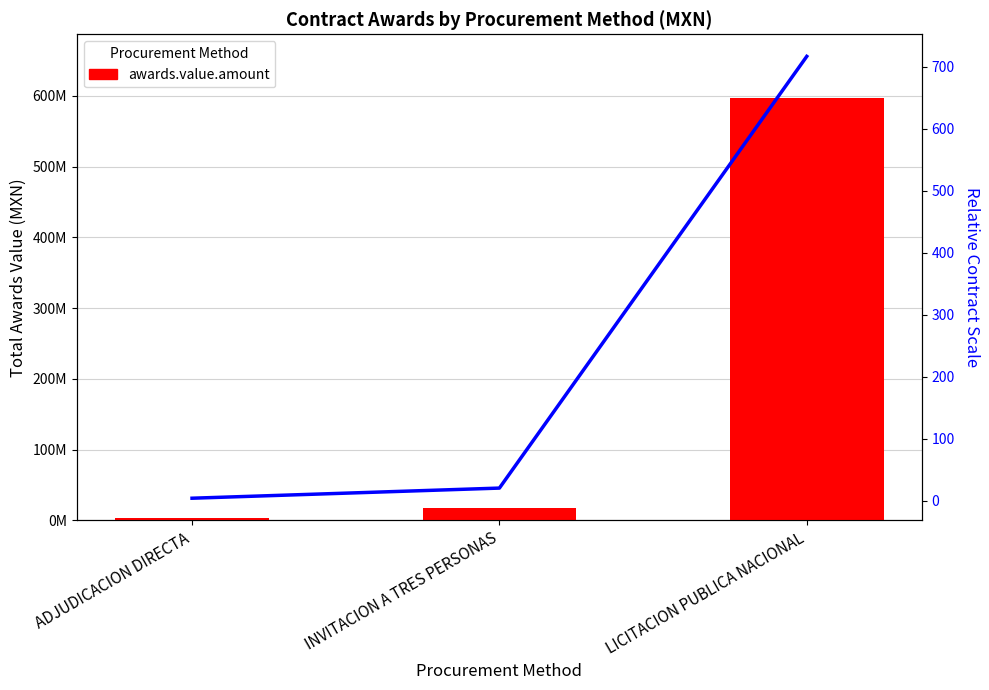

What is the sum of the values at INVITACION A TRES PERSONAS and ADJUDICACION DIRECTA?

21008240.4